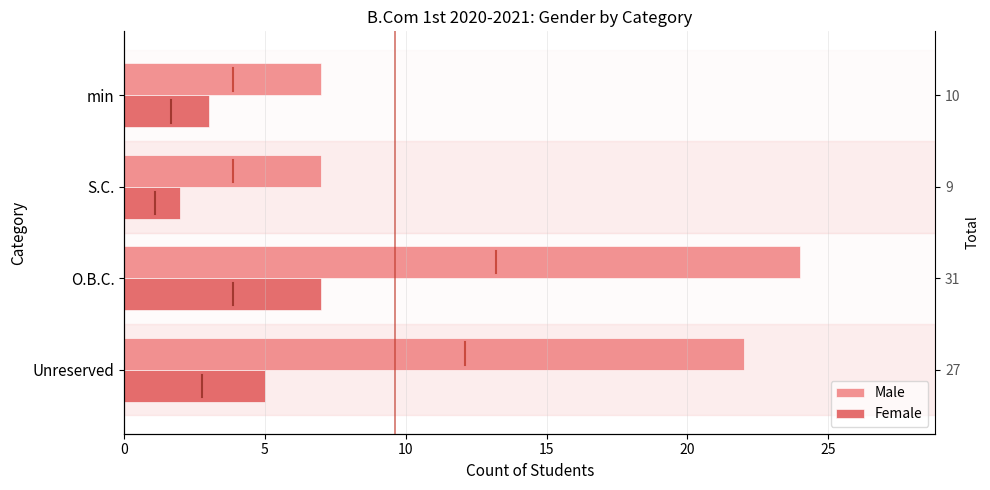

At how many categories does at least one series exceed 23?

1